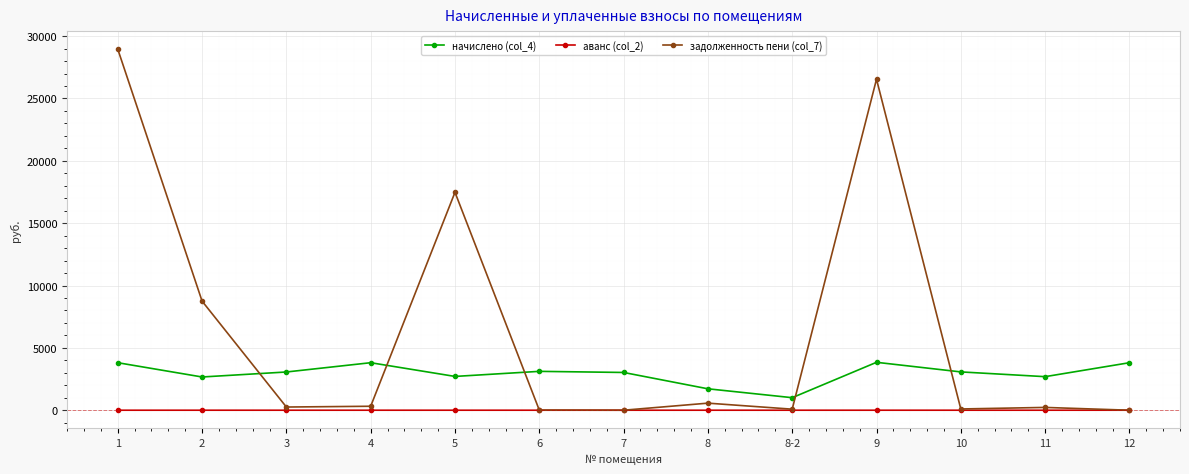

Which series has the largest range (max minus min)?

задолженность пени (col_7)